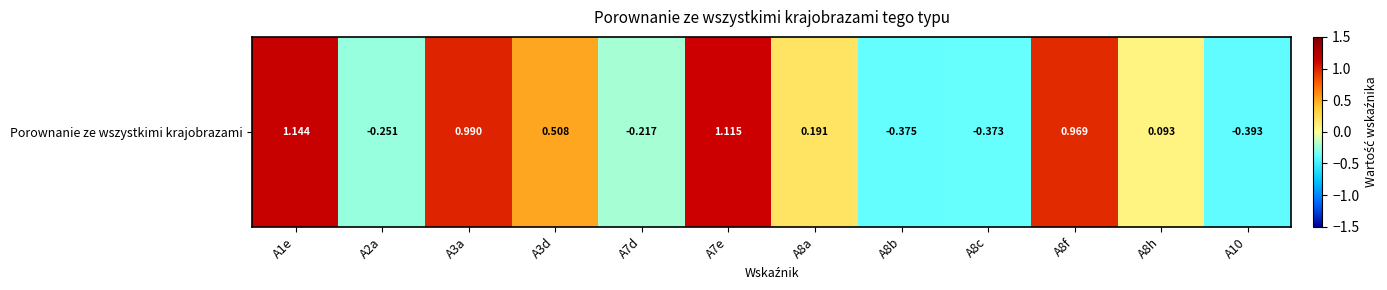

What is the difference between the maximum and minimum values?

1.5